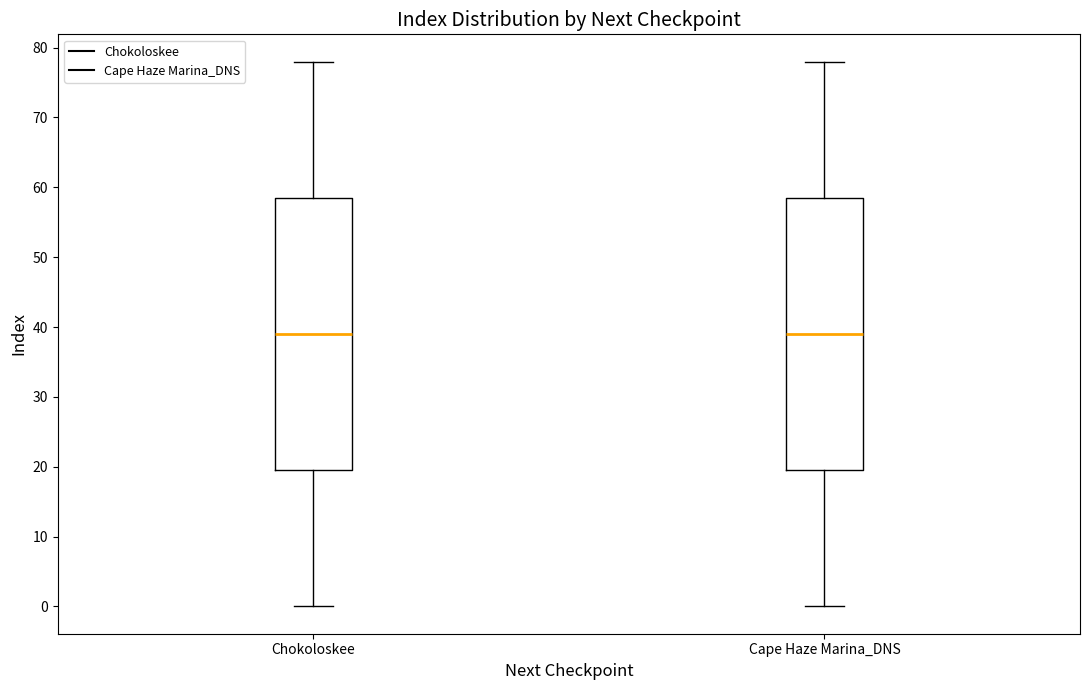

Where does the upper whisker of the box for Chokoloskee end on the y-axis? The values are not printed on the chart, so give them approximately, as read against the axis.

78